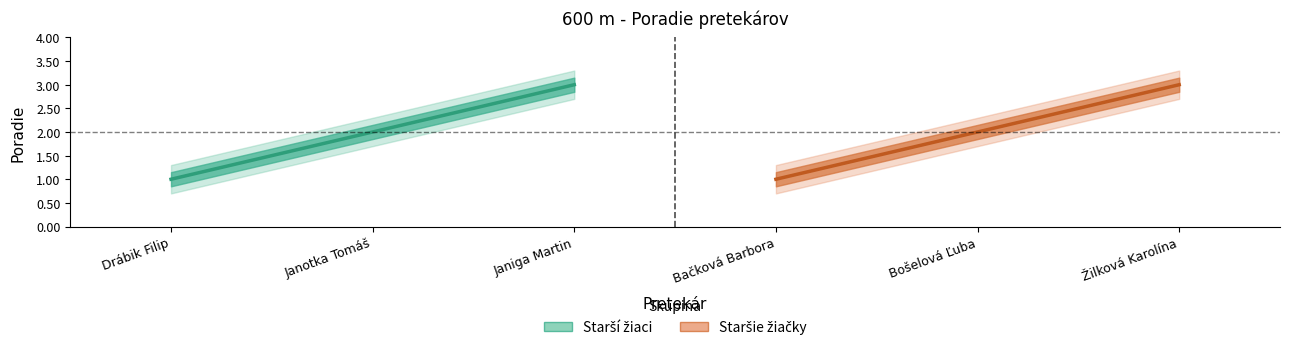

The Starší žiaci - Poradie series shows 3 at Janiga Martin. True or false?

True